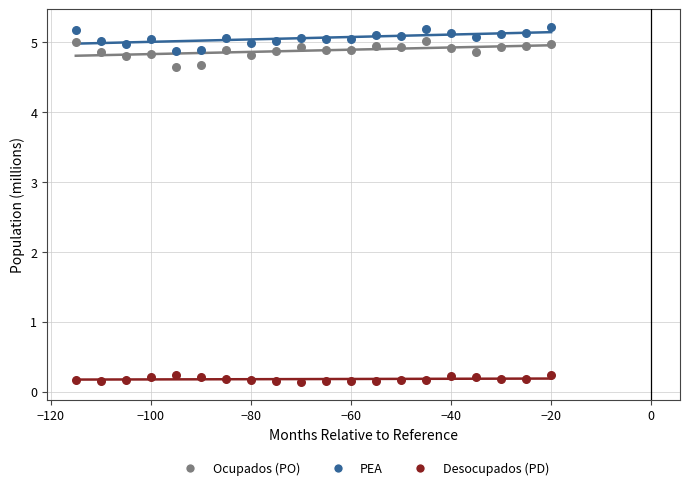

Which series reaches the maximum Y coordinate?

PEA